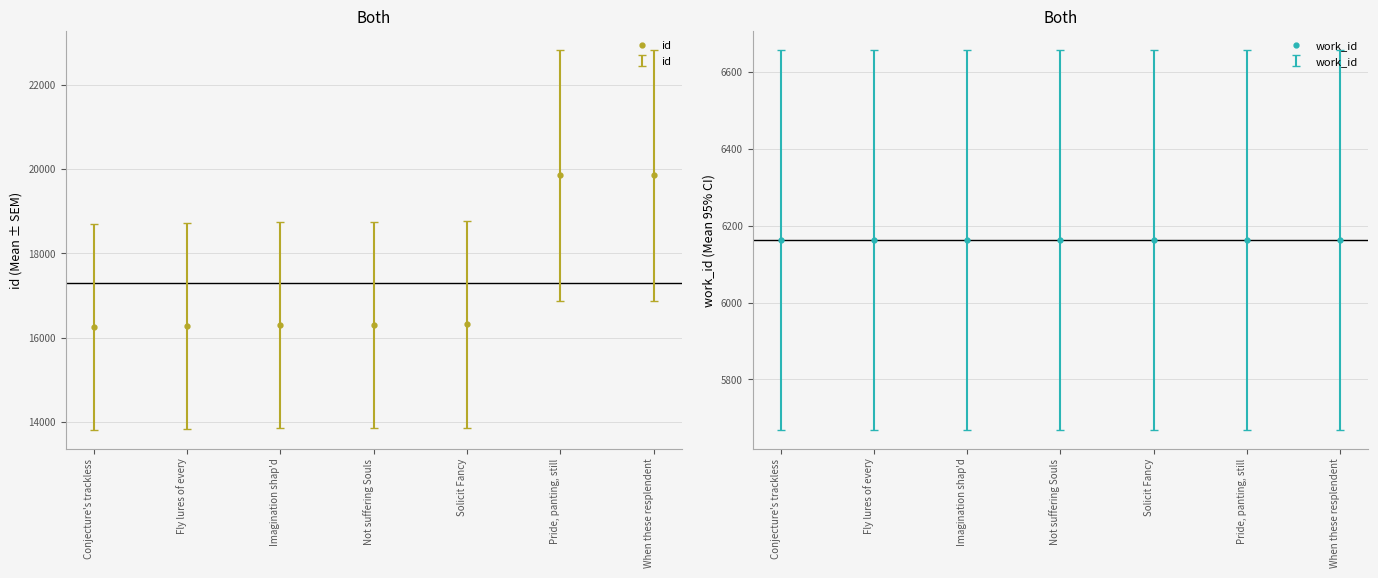

Reading left to right, what are all the values shown in this chart?

id: Conjecture's trackless=16256	Fly lures of every=16273	Imagination shap'd=16292	Not suffering Souls=16303	Solicit Fancy=16311	Pride, panting, still=19846	When these resplendent=19847
work_id: Conjecture's trackless=6163	Fly lures of every=6163	Imagination shap'd=6163	Not suffering Souls=6163	Solicit Fancy=6163	Pride, panting, still=6163	When these resplendent=6163